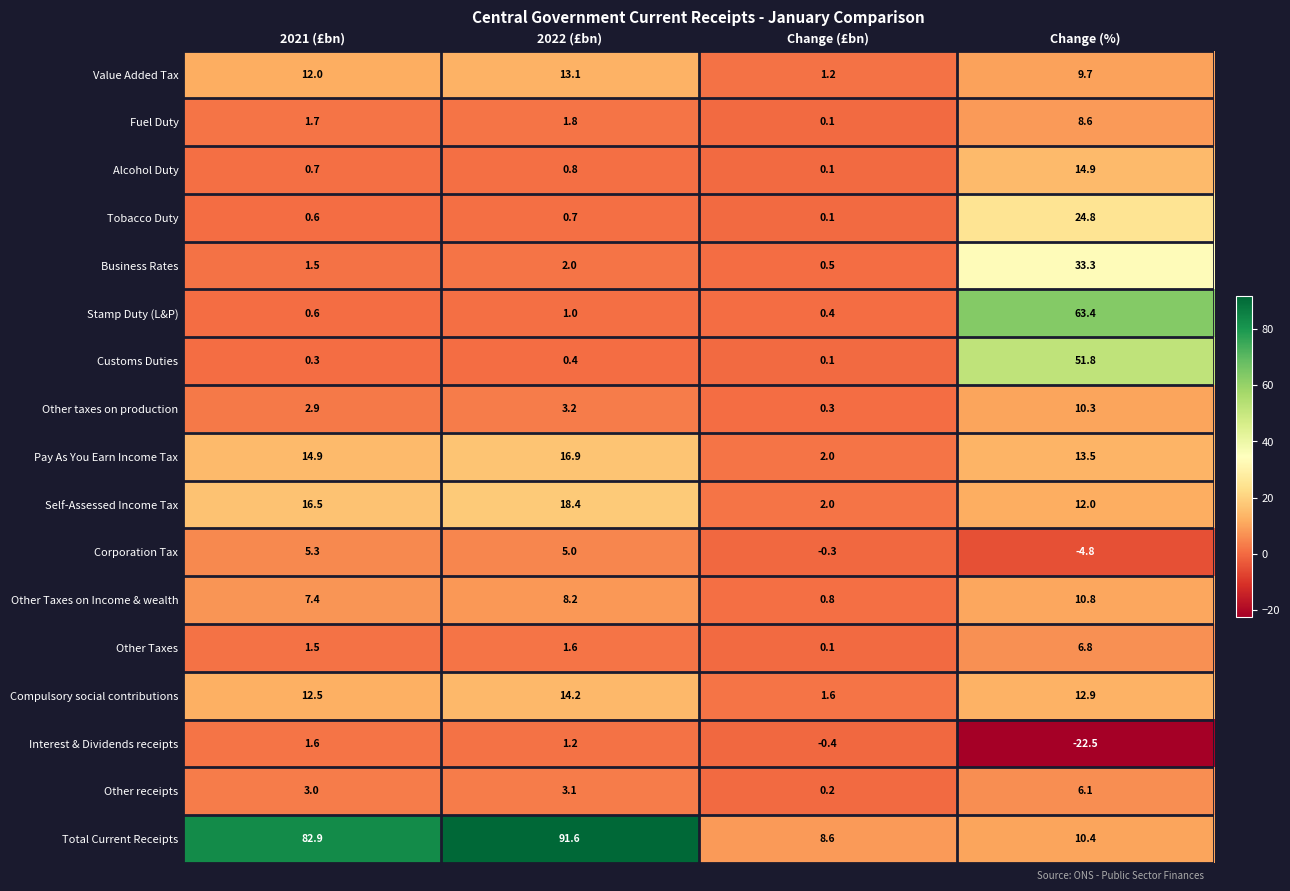

List the series in order of their peak value, lowest first.

Interest & Dividends receipts, Corporation Tax, Other receipts, Other Taxes, Fuel Duty, Other taxes on production, Other Taxes on Income & wealth, Value Added Tax, Compulsory social contributions, Alcohol Duty, Pay As You Earn Income Tax, Self-Assessed Income Tax, Tobacco Duty, Business Rates, Customs Duties, Stamp Duty (L&P), Total Current Receipts